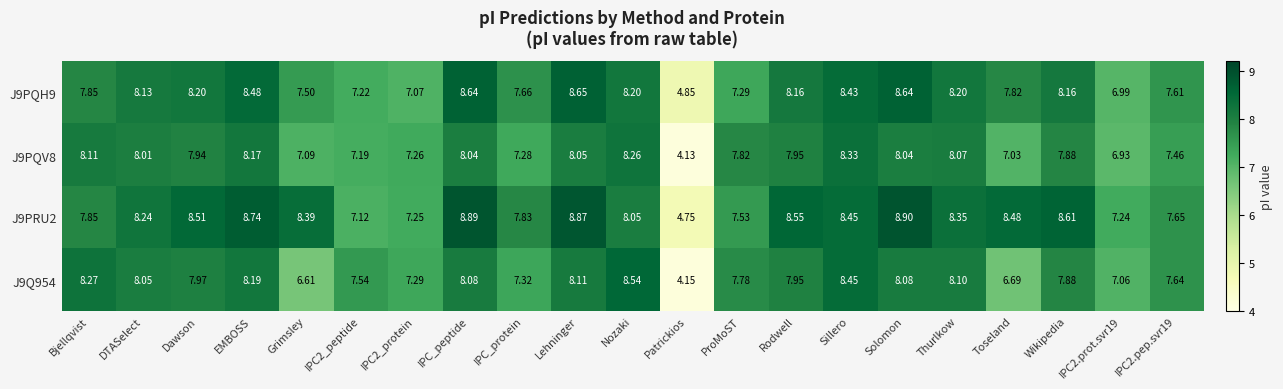

What is the spread (max minus min) of values at IPC2_protein?

0.2